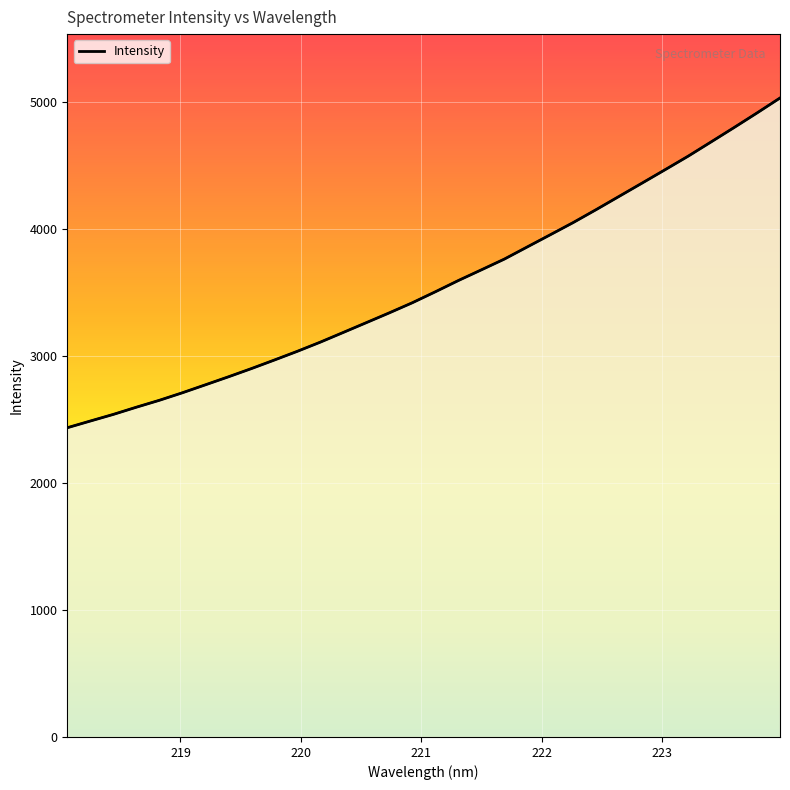

Where does the data first go above 3506?

221.1174